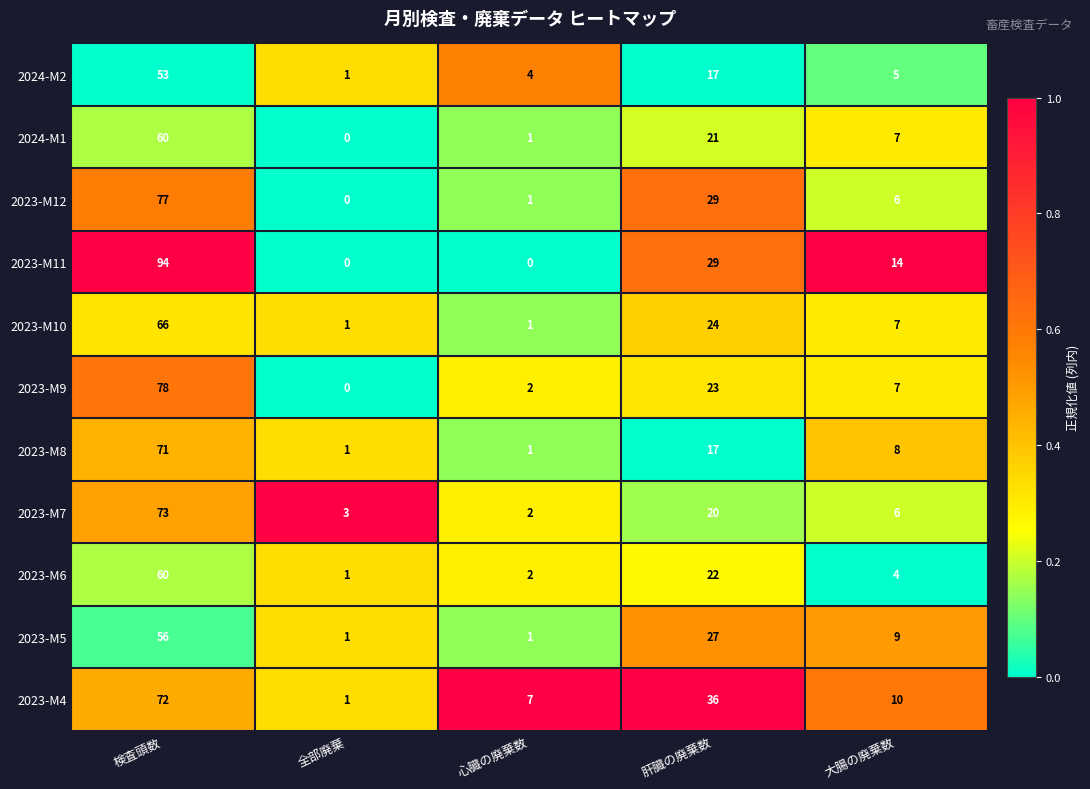

Is it true that 2023-M6 equals 37 at 肝臓の廃棄数?

False